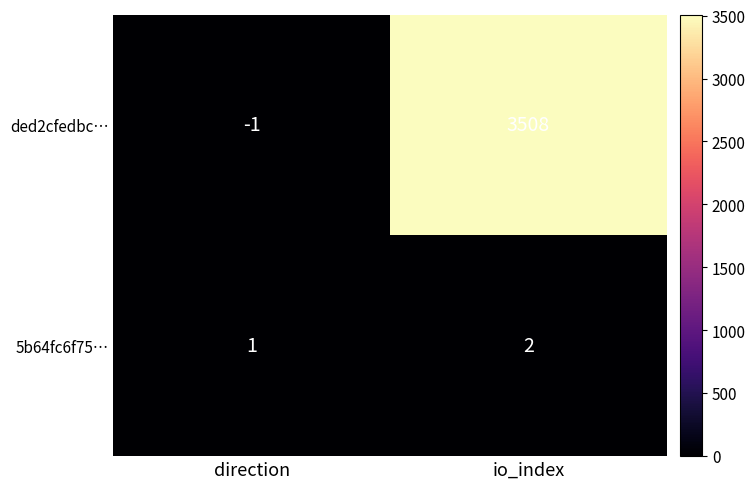

Which series changed the most between direction and io_index?

ded2cfedbc…